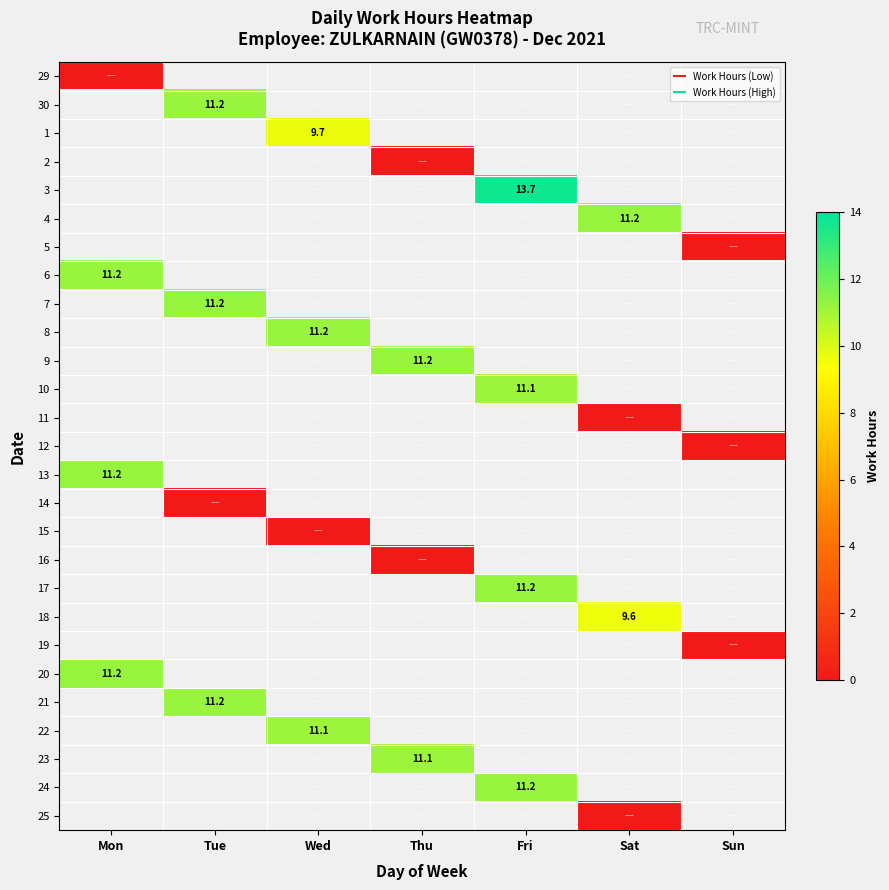

At Fri, list the series in order from smallest to largest.

29, 30, 1, 2, 3, 4, 5, 6, 7, 8, 9, 10, 11, 12, 13, 14, 15, 16, 17, 18, 19, 20, 21, 22, 23, 24, 25